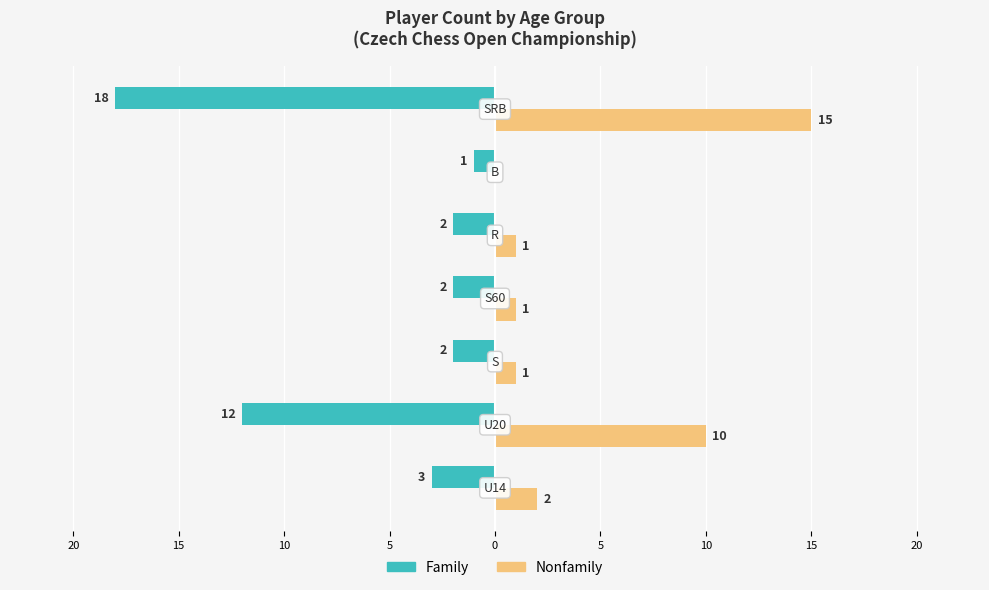

What are all the series names shown in the legend?

Family, Nonfamily